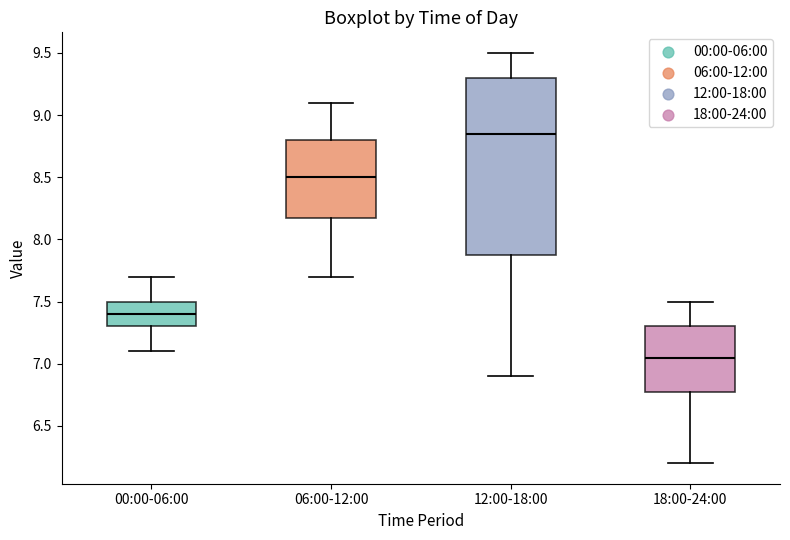

Which box's median line is the highest?

12:00-18:00